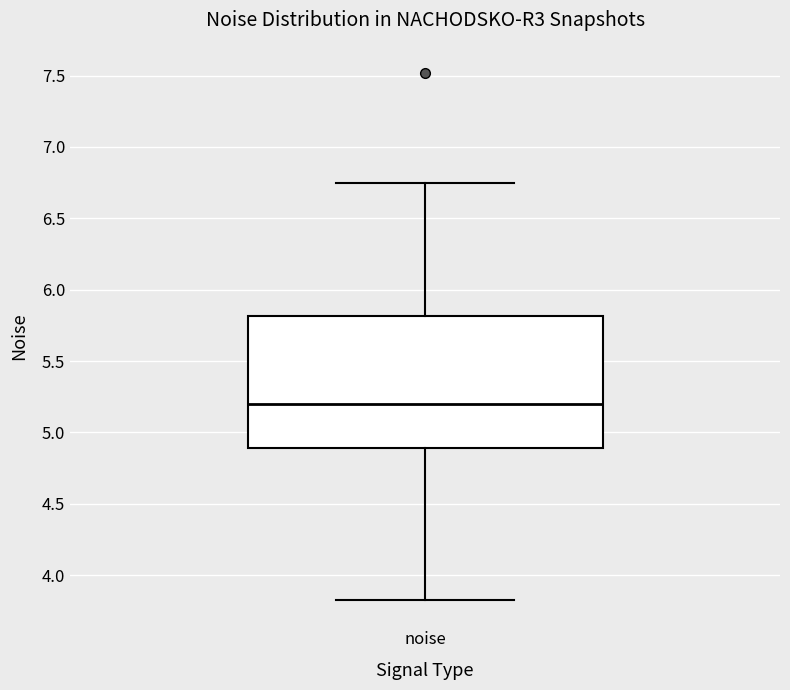

Where is the upper edge of the box for noise on the y-axis? The values are not printed on the chart, so give them approximately, as read against the axis.

5.80